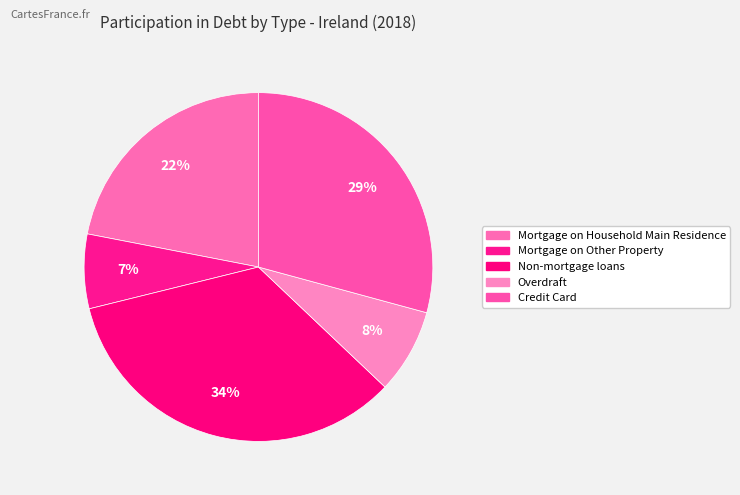

Is it true that Non-mortgage loans is 42% of the pie?

False